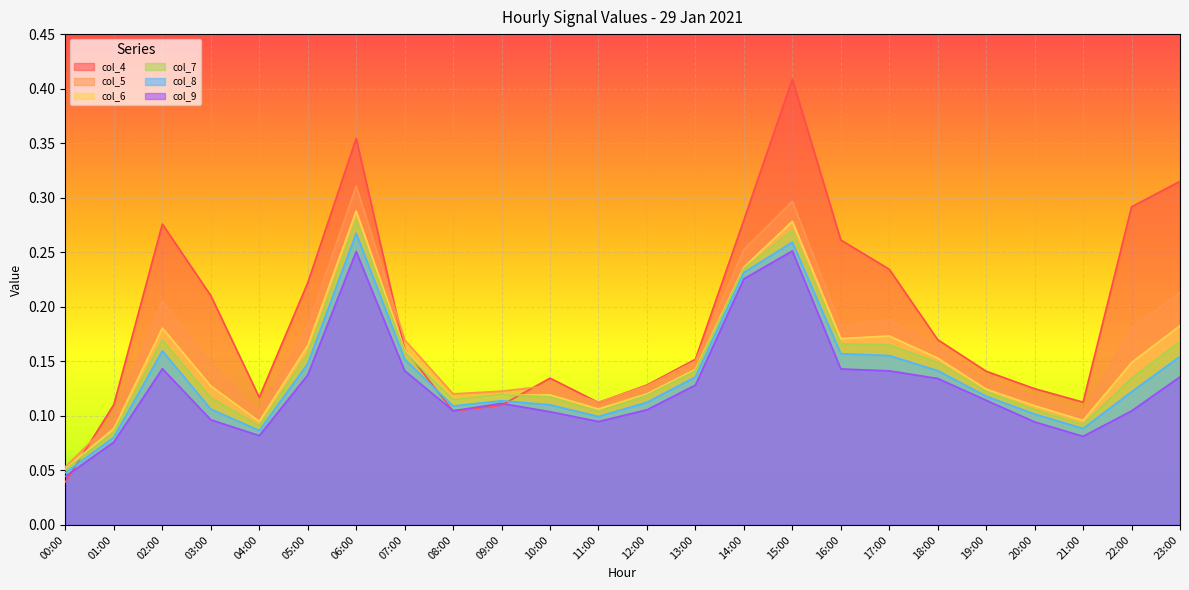

Where is the first local maximum for col_9?

02:00